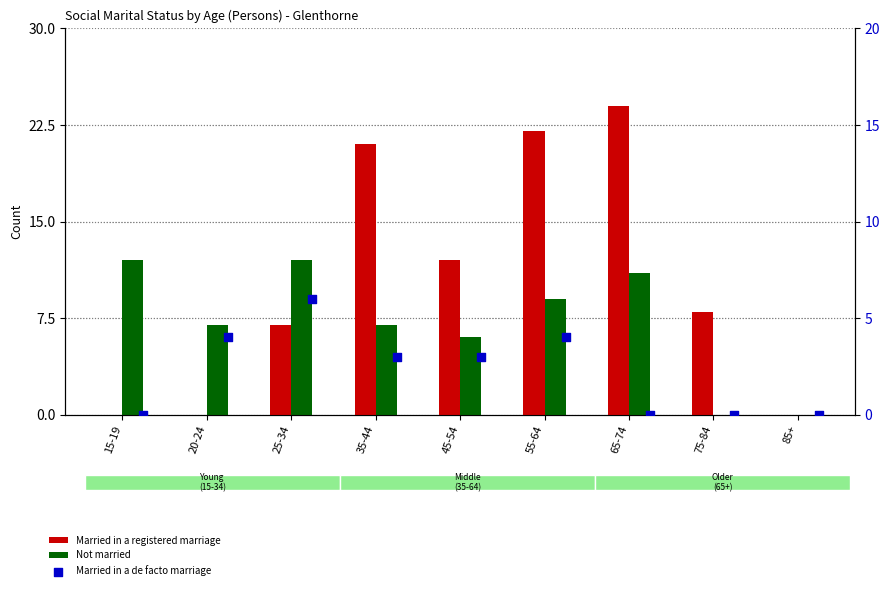

What is the total value across all series at 75-84?

8